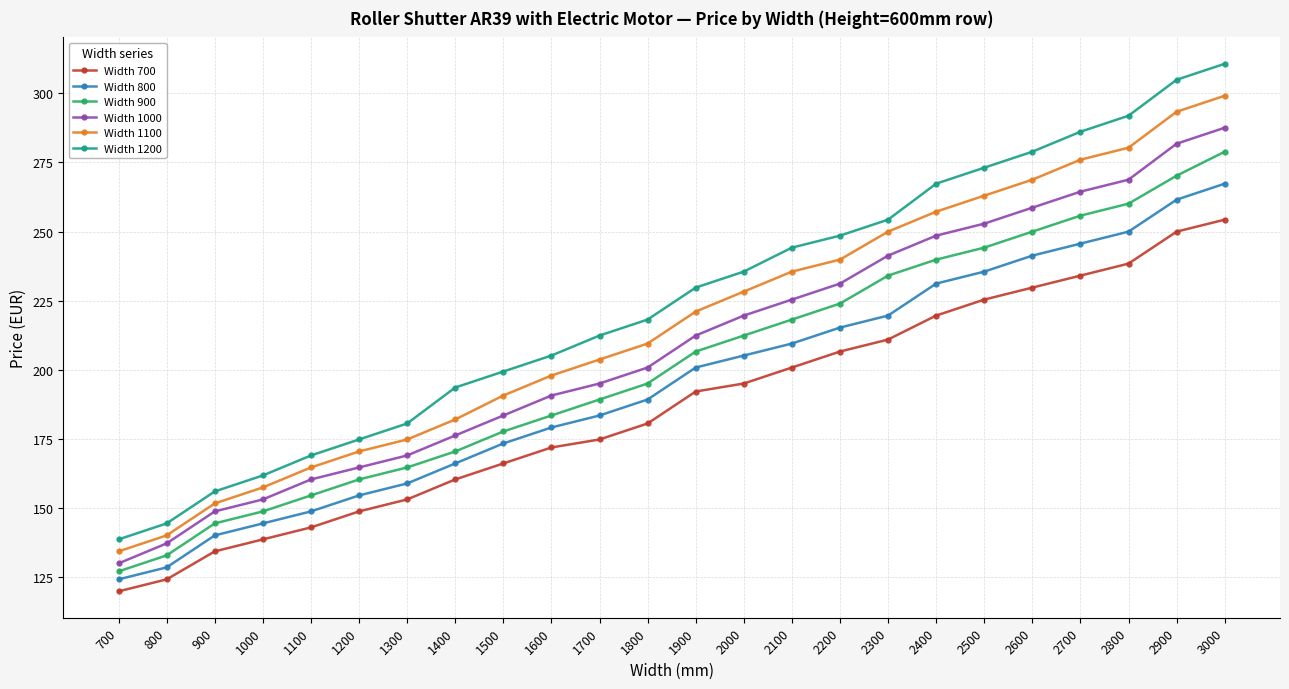

What is the sum of all Width 1000 values?

5002.6